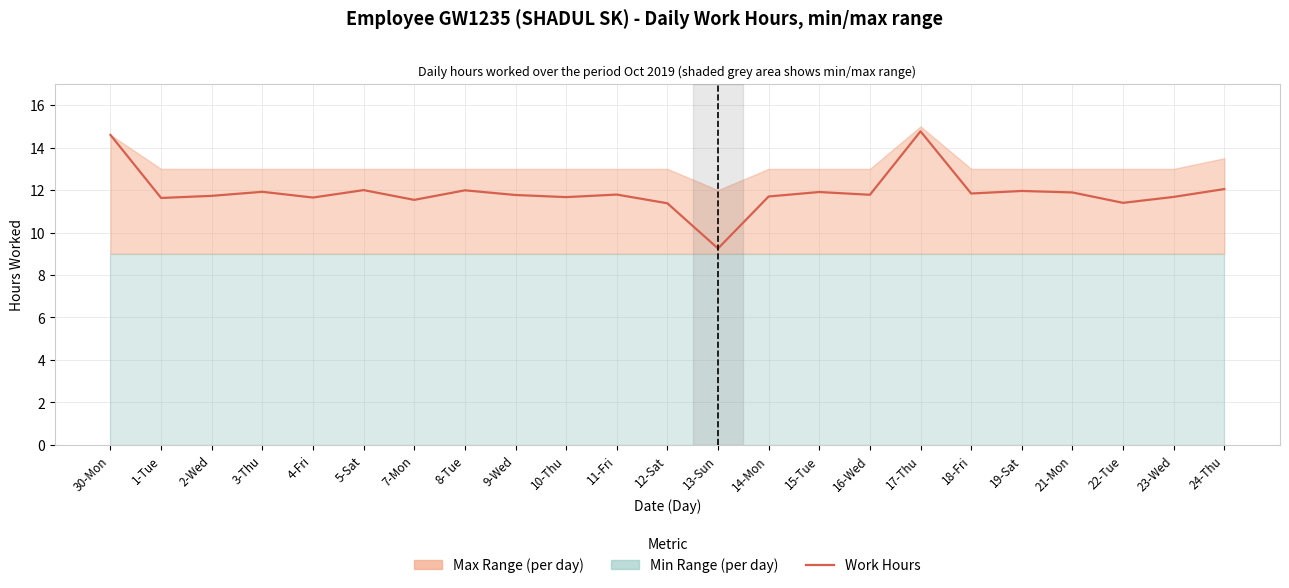

The chart shows a value of 11.7 at 2-Wed. True or false?

True